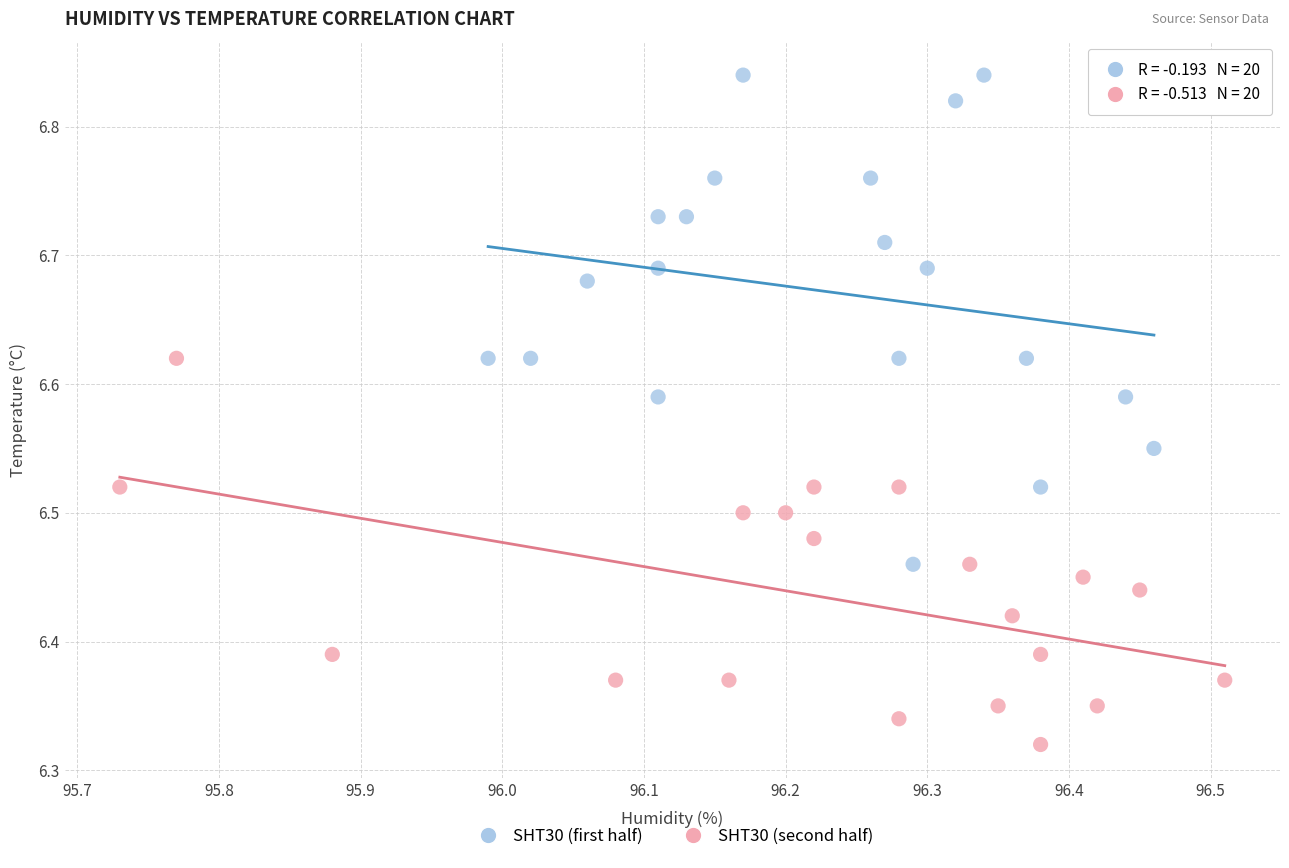

What are all the series names shown in the legend?

SHT30 (first half), SHT30 (second half)